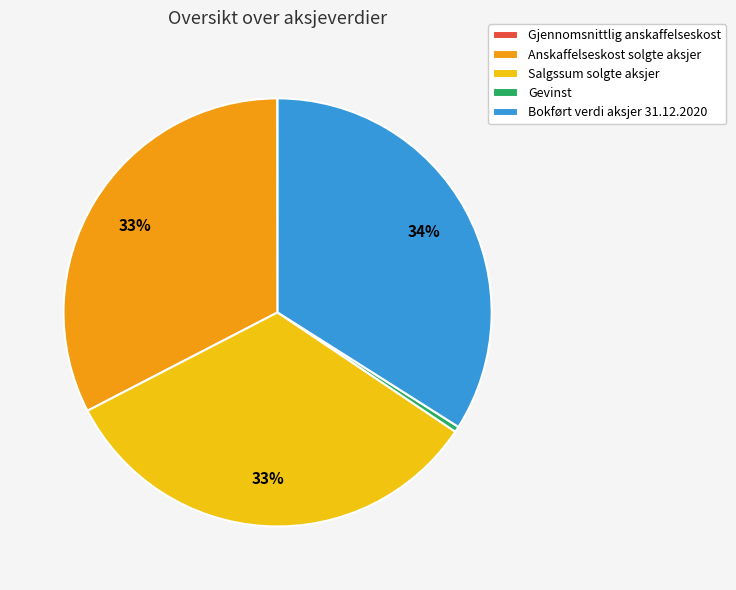

To the nearest percent, what portion does Anskaffelseskost solgte aksjer represent?

33%